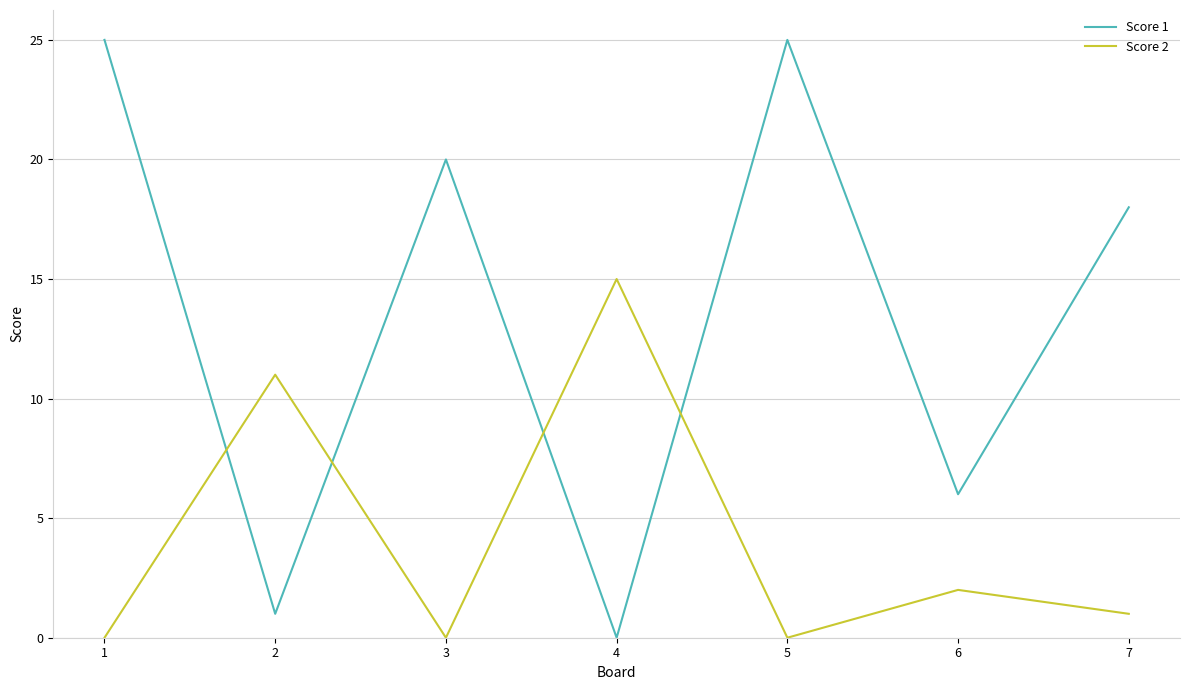

At which label does Score 1 reach its minimum?

4